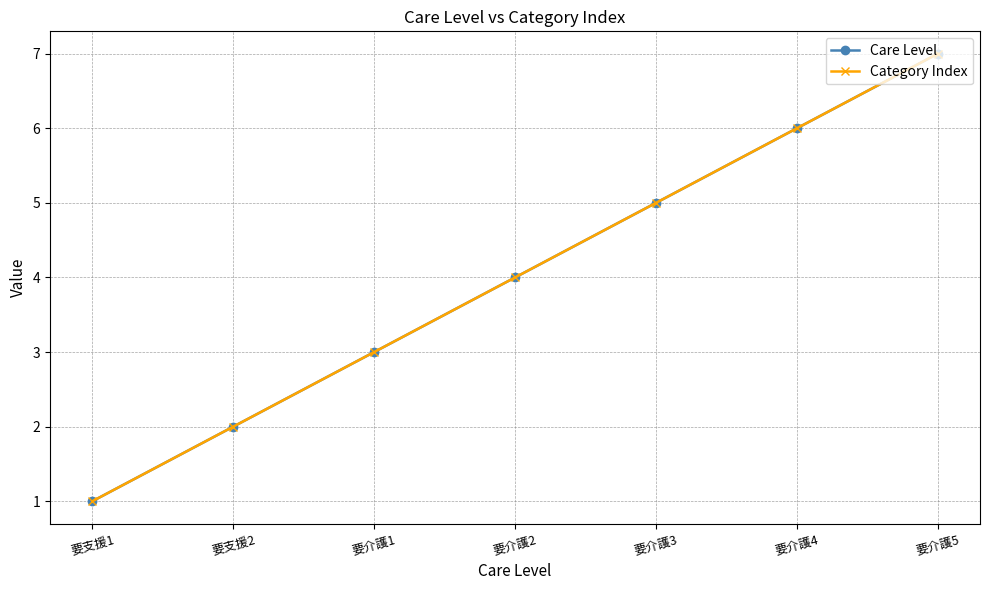

Where does the Category Index series first go above 4?

要介護3